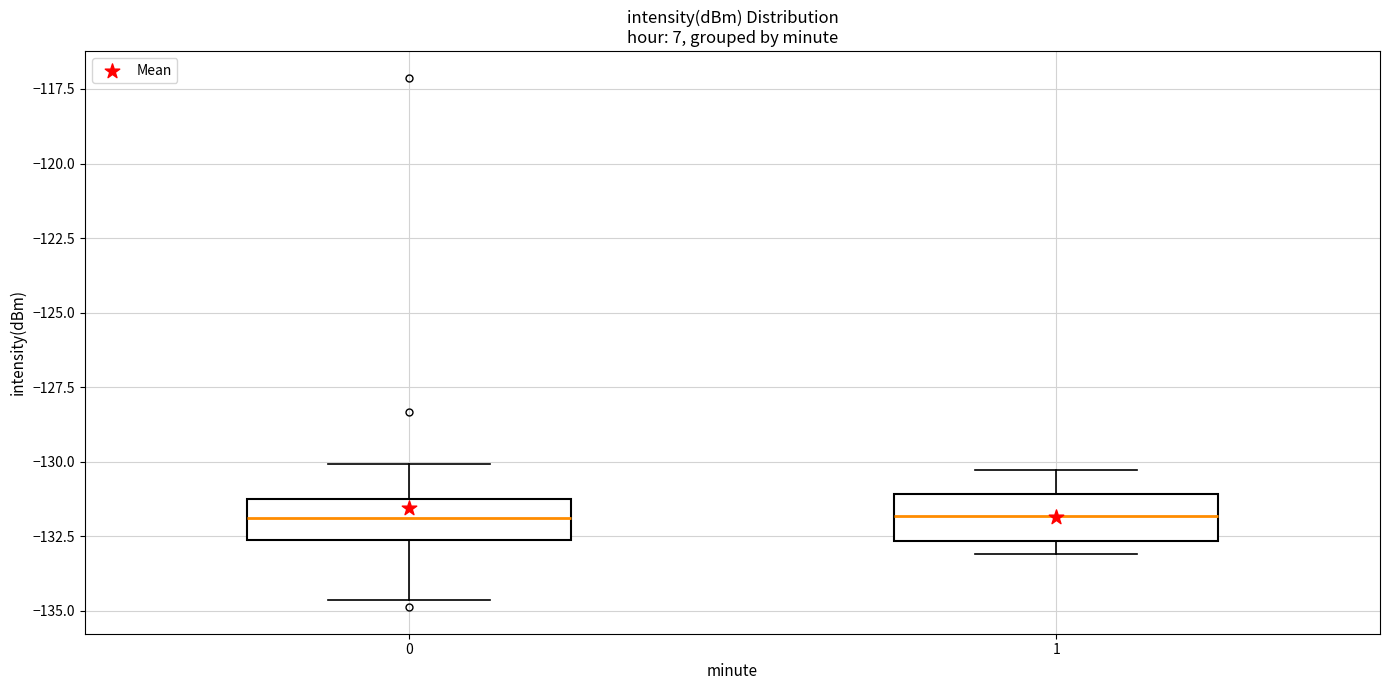

Reading left to right, read every box against the y-axis: the position of its median line, the range the box covers, and the ends of its whiskers. The values are not printed on the chart, so give them approximately, as read against the axis.

0: median -132.0, box -132.5 to -131.5, whiskers -134.5 to -130.0
1: median -132.0, box -132.5 to -131.0, whiskers -133.0 to -130.5